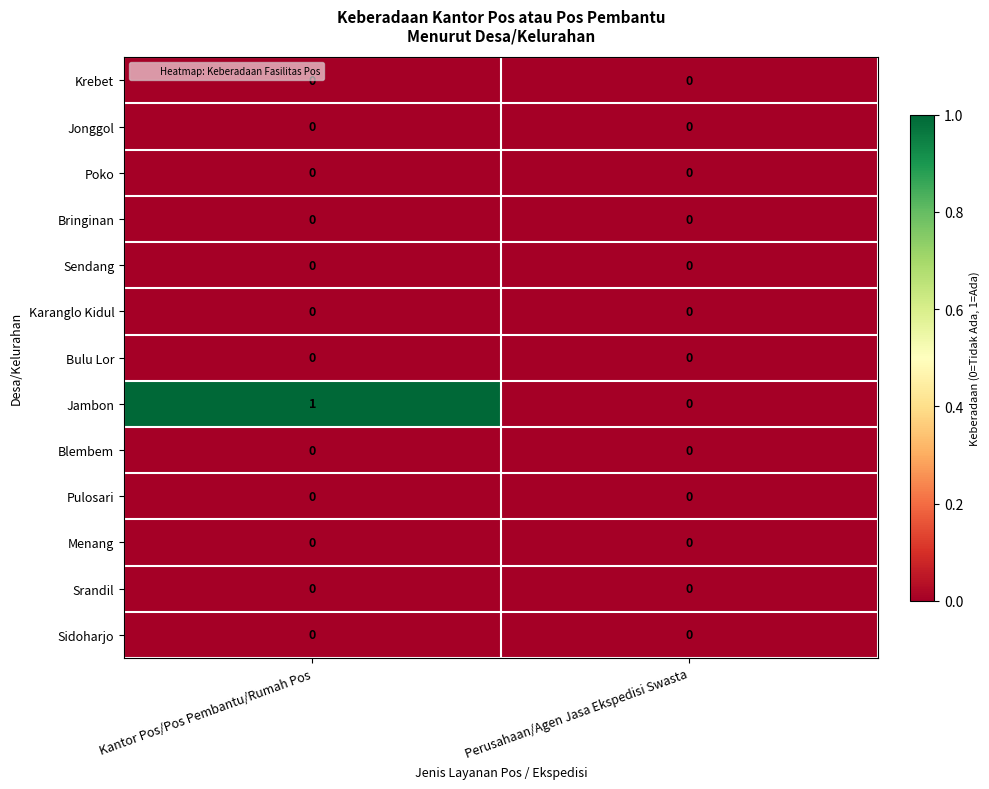

Which series changed the most between Kantor Pos/Pos Pembantu/Rumah Pos and Perusahaan/Agen Jasa Ekspedisi Swasta?

Jambon